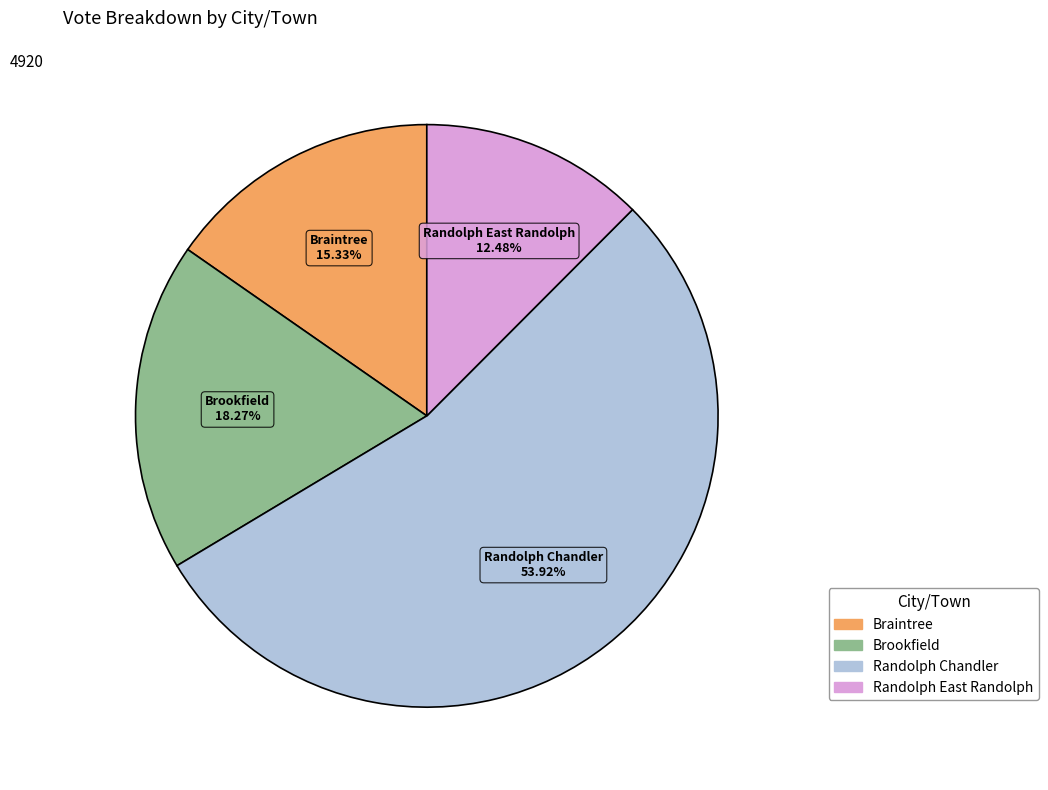

How much of the chart is everything except Brookfield?

81.7%